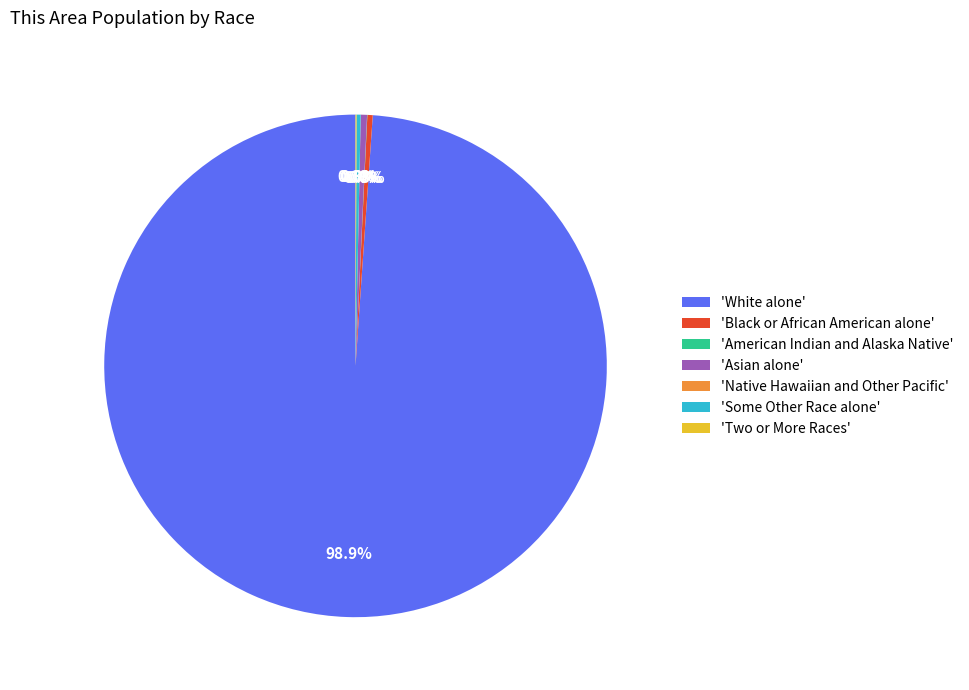

Does 'White alone' account for over 50% of the chart?

Yes